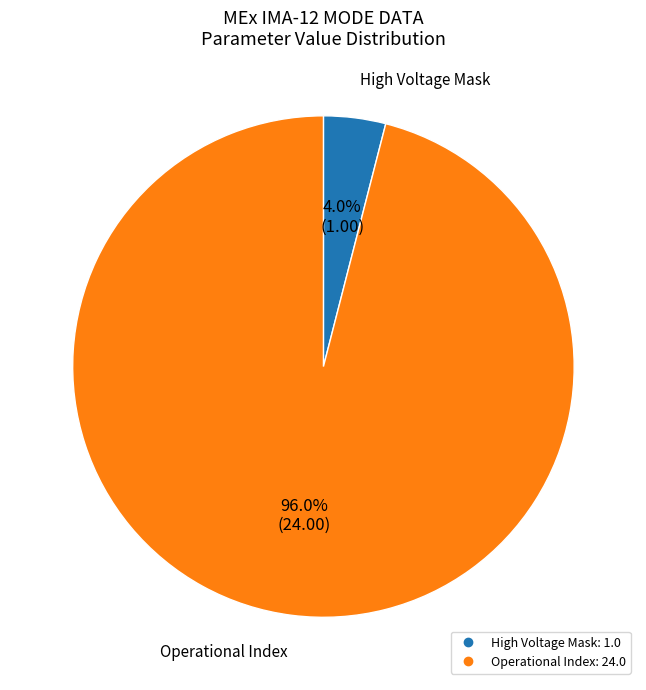

Is there a majority slice in this chart?

Yes